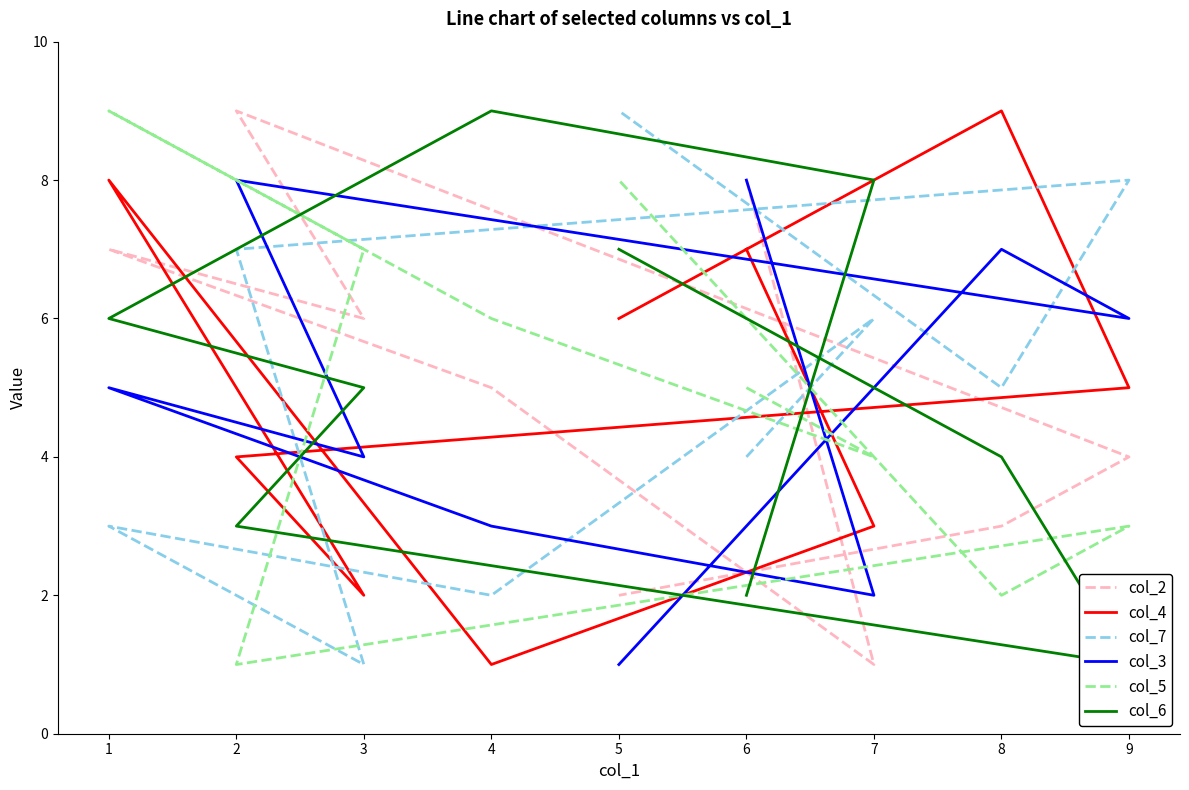

Does the chart have visible grid lines?

No